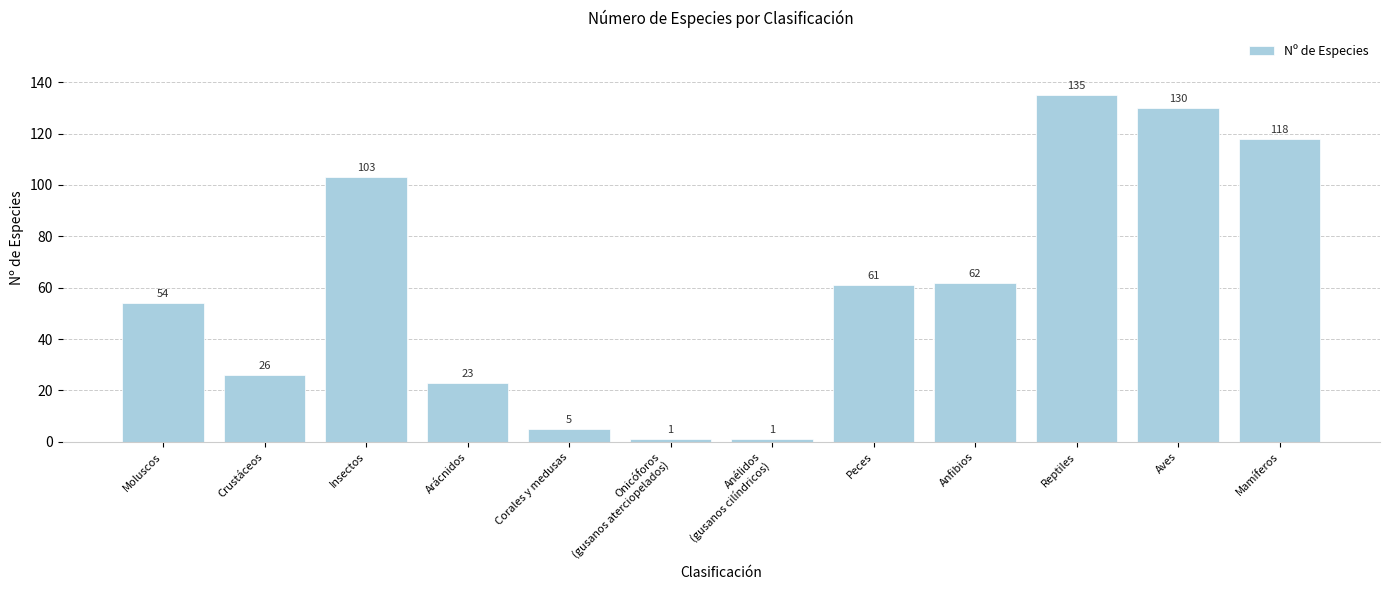

What is the change in value from Arácnidos to Anélidos
(gusanos cilíndricos)?

-22